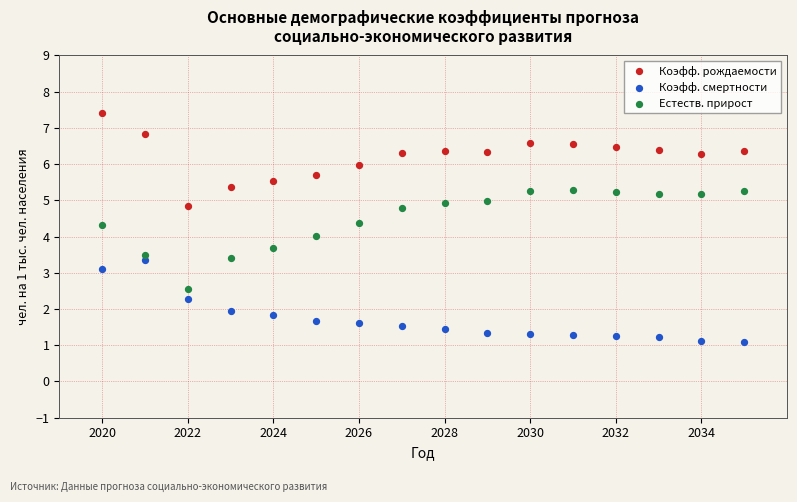

Which series contains the highest Y value?

Коэфф. рождаемости